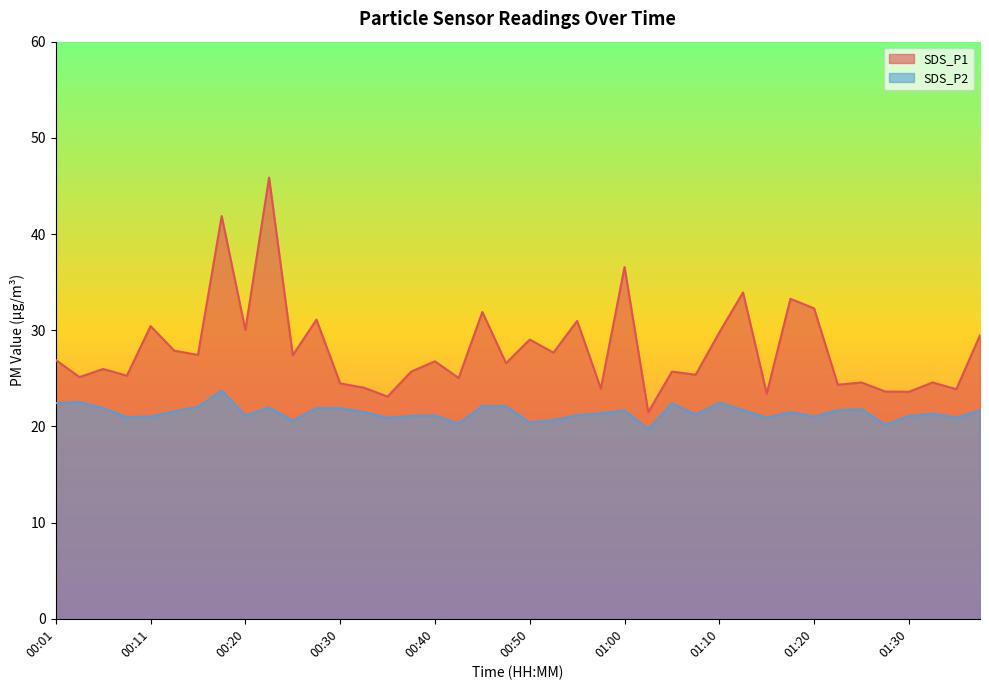

Is the value of SDS_P2 at 00:38 greater than the value of SDS_P1 at 00:35?

No